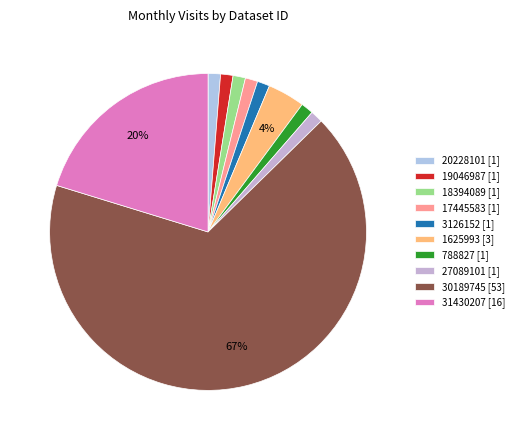

What percentage is NOT represented by 31430207?

79.7%